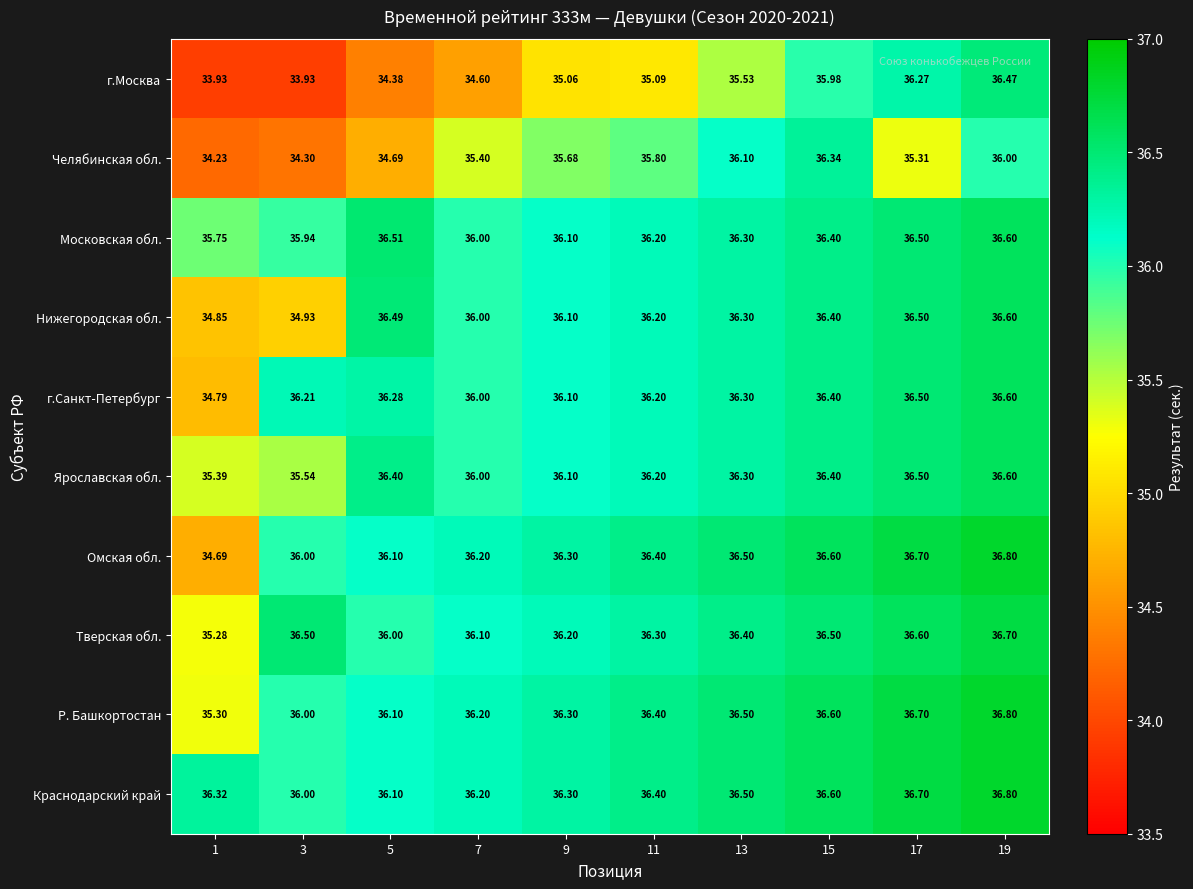

Which series changed the most between 9 and 15?

г.Москва